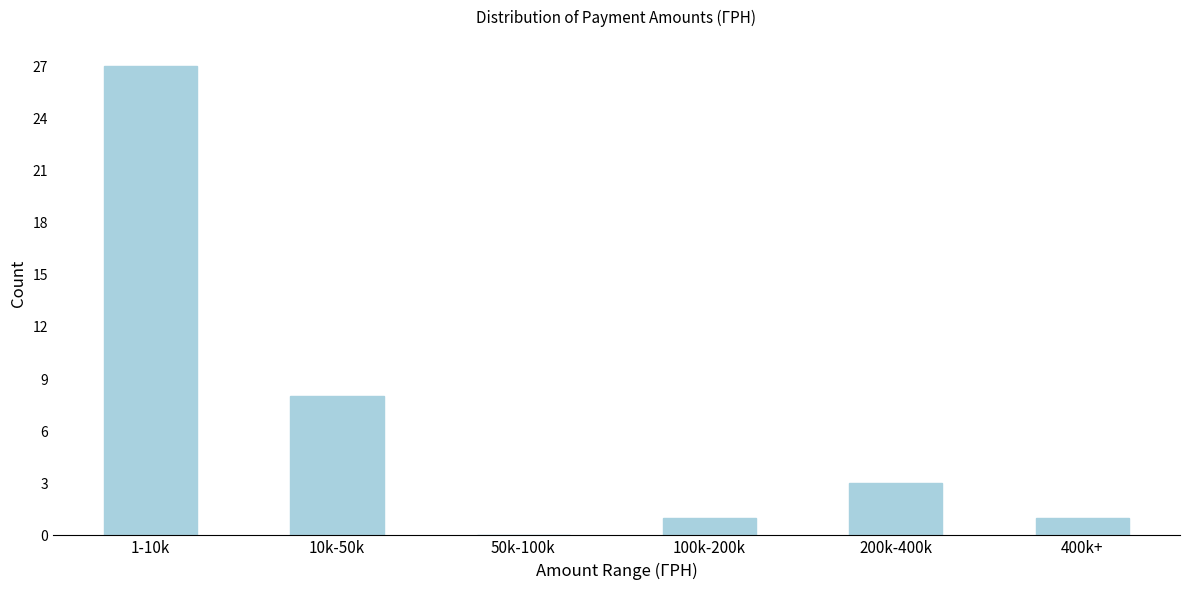

Reading right to left, transcribe all the data shown in this chart.

400k+=1	200k-400k=3	100k-200k=1	50k-100k=0	10k-50k=8	1-10k=27